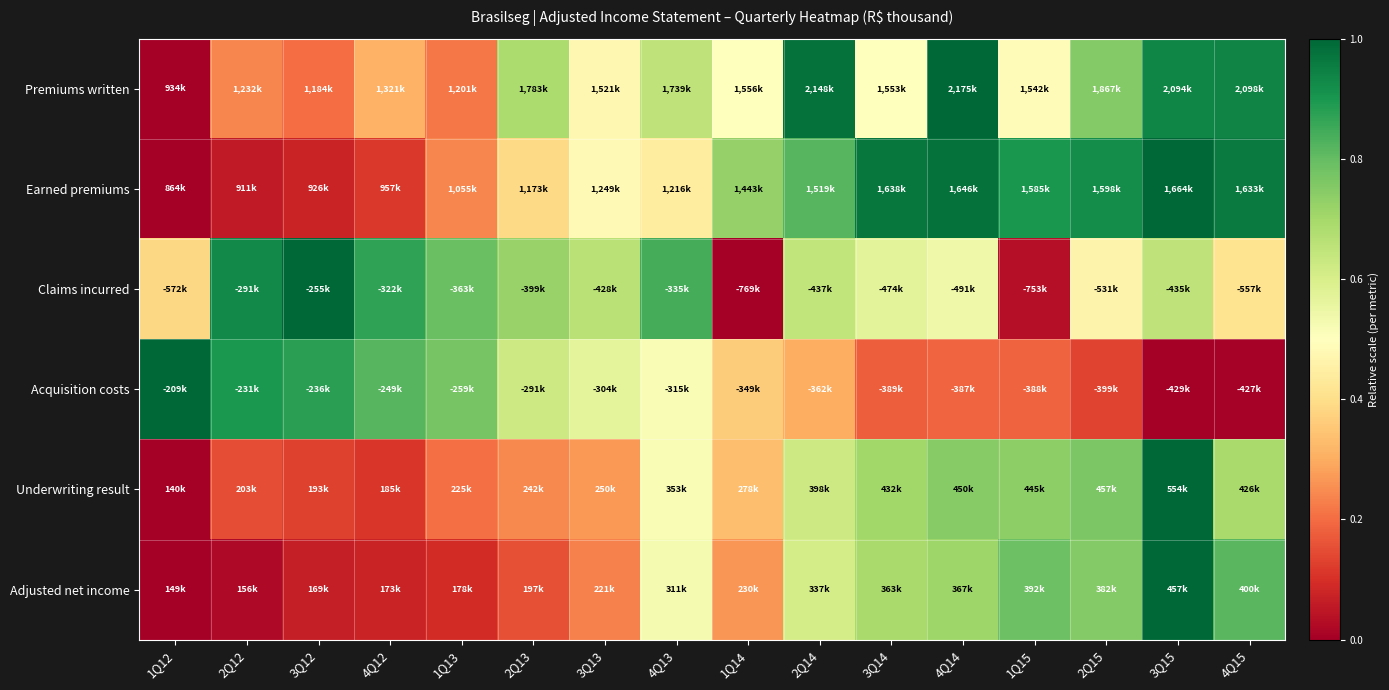

At how many categories does at least one series exceed 0?

16